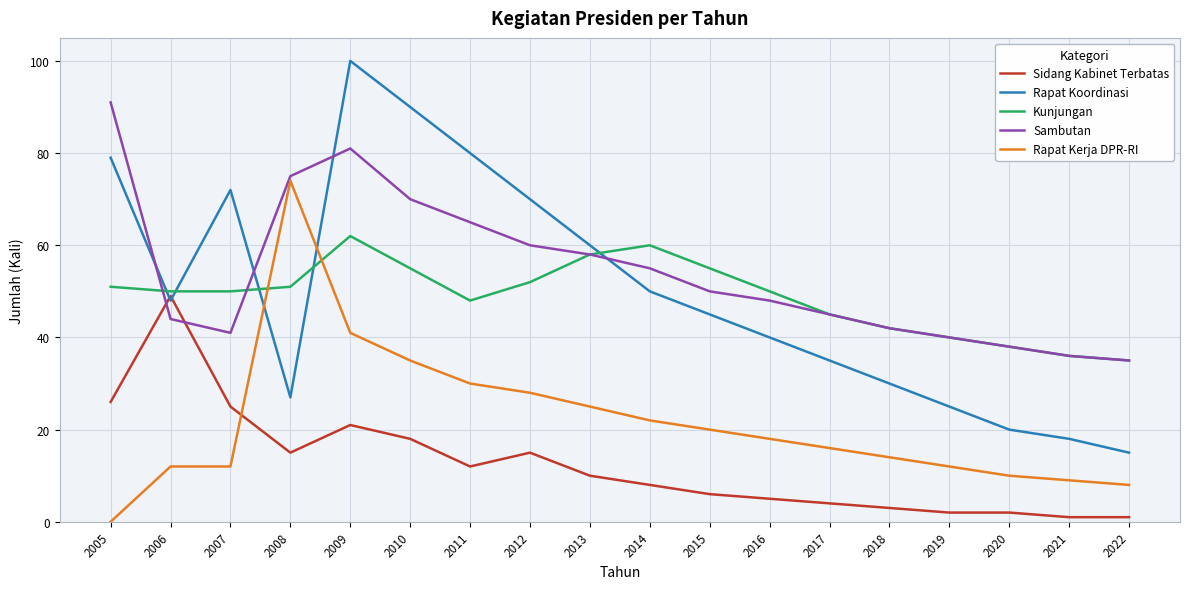

List the labels in order of Sambutan value, largest first.

2005, 2009, 2008, 2010, 2011, 2012, 2013, 2014, 2015, 2016, 2017, 2006, 2018, 2007, 2019, 2020, 2021, 2022